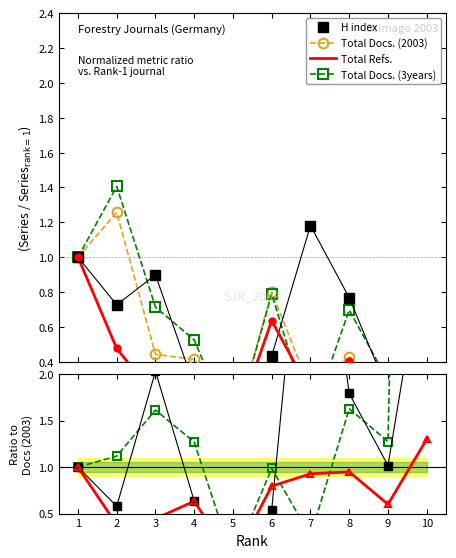

Reading left to right, what are all the values shown in this chart?

H index: 1=1.0	2=0.6	3=2.0	4=0.6	5=0.0	6=0.5	7=4.9	8=1.8	9=1.0	10=3.5
Total Docs. (2003): 1=1.0	2=1.3	3=0.4	4=0.4	5=0.0	6=0.8	7=0.2	8=0.4	9=0.2	10=0.0
Total Refs.: 1=1.0	2=0.4	3=0.4	4=0.6	5=0.0	6=0.8	7=0.9	8=0.9	9=0.6	10=1.3
Total Docs. (3years): 1=1.0	2=1.1	3=1.6	4=1.3	5=0.0	6=1.0	7=0.3	8=1.6	9=1.3	10=19.6